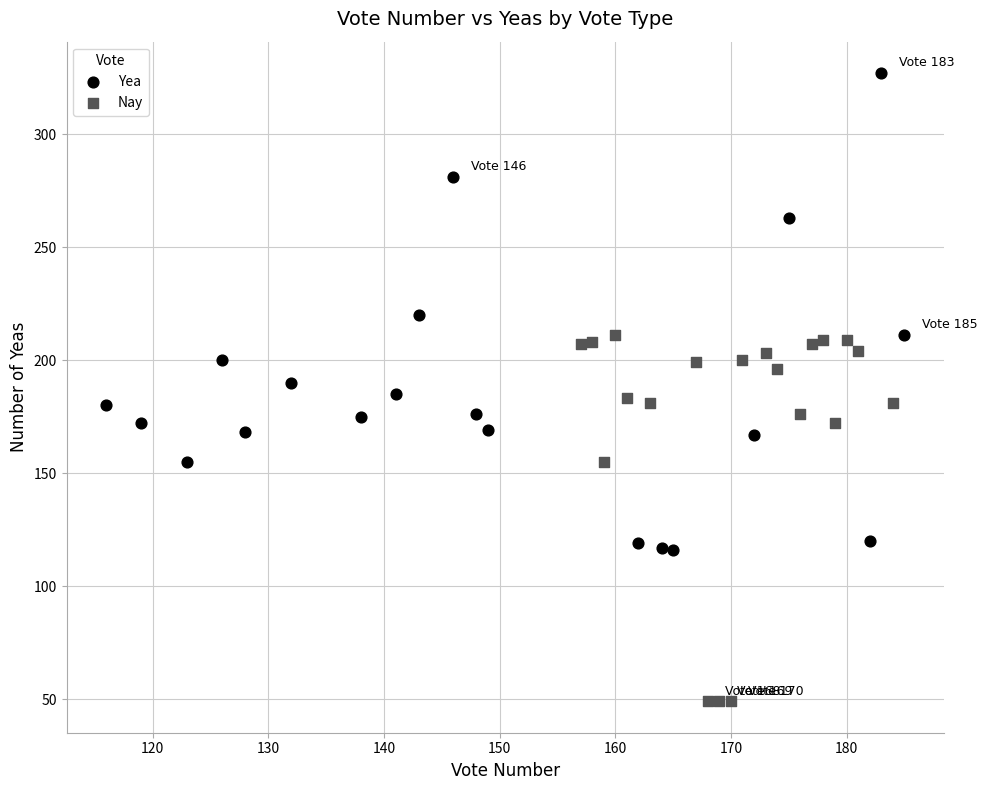

Which series contains the highest Y value?

Yea